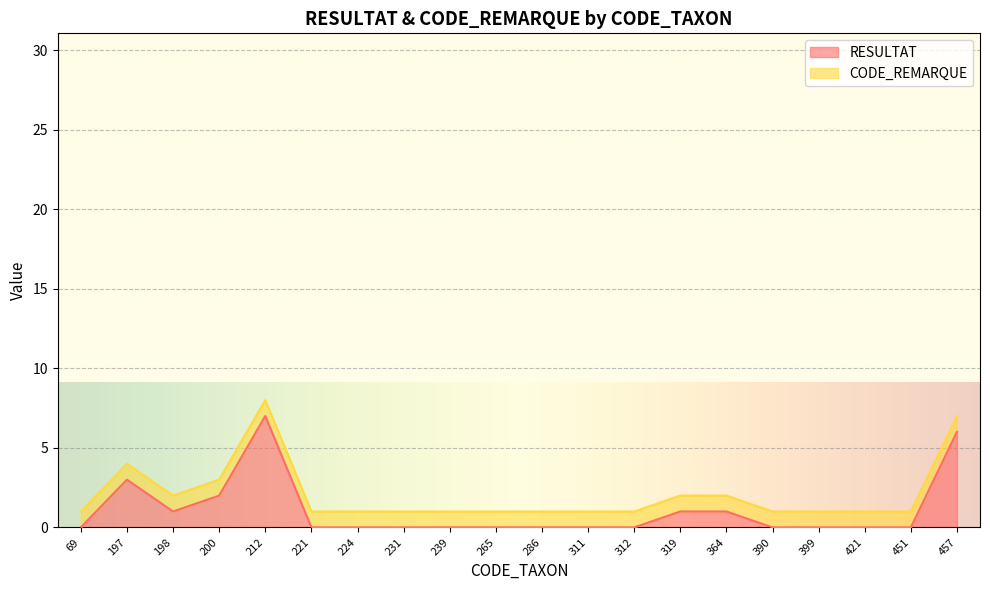

Does the chart display data point markers on the line(s)?

No